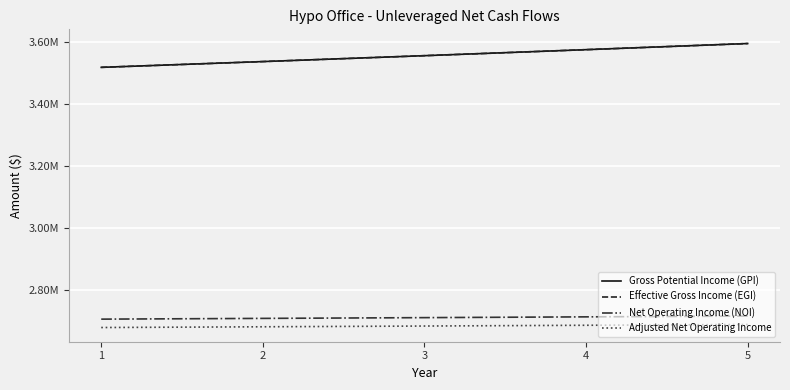

Is this an area chart (filled region under the line)?

No